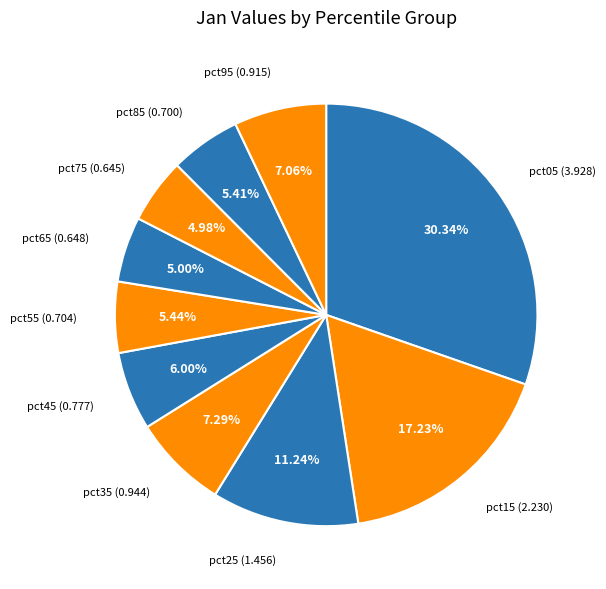

How many segments does this pie chart have?

10